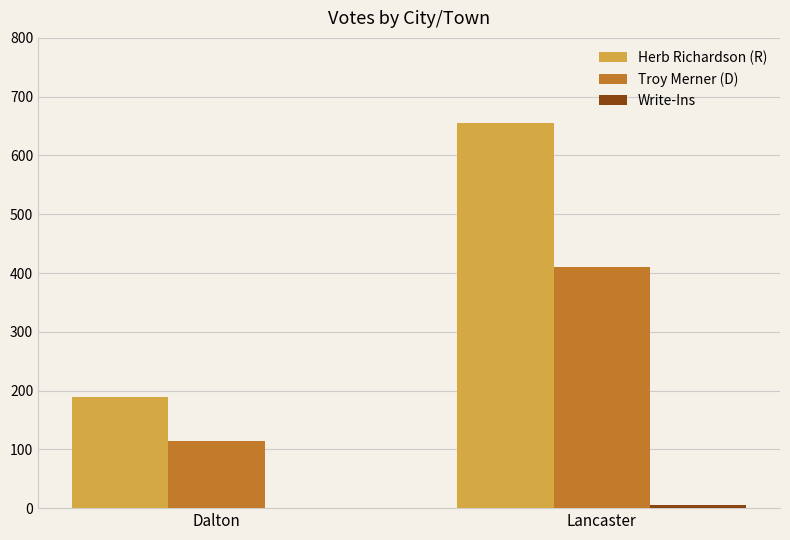

What is the spread (max minus min) of values at Lancaster?

650